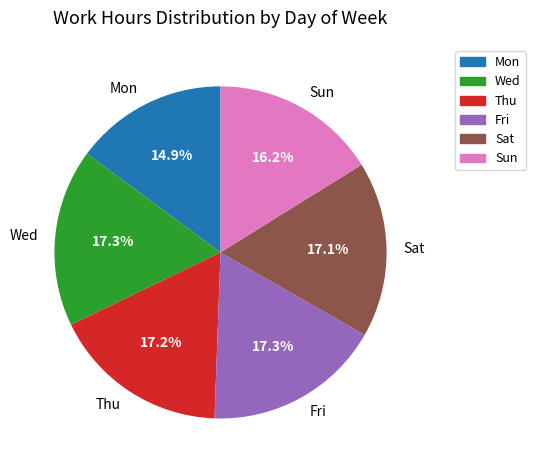

Which slice is the smallest?

Mon